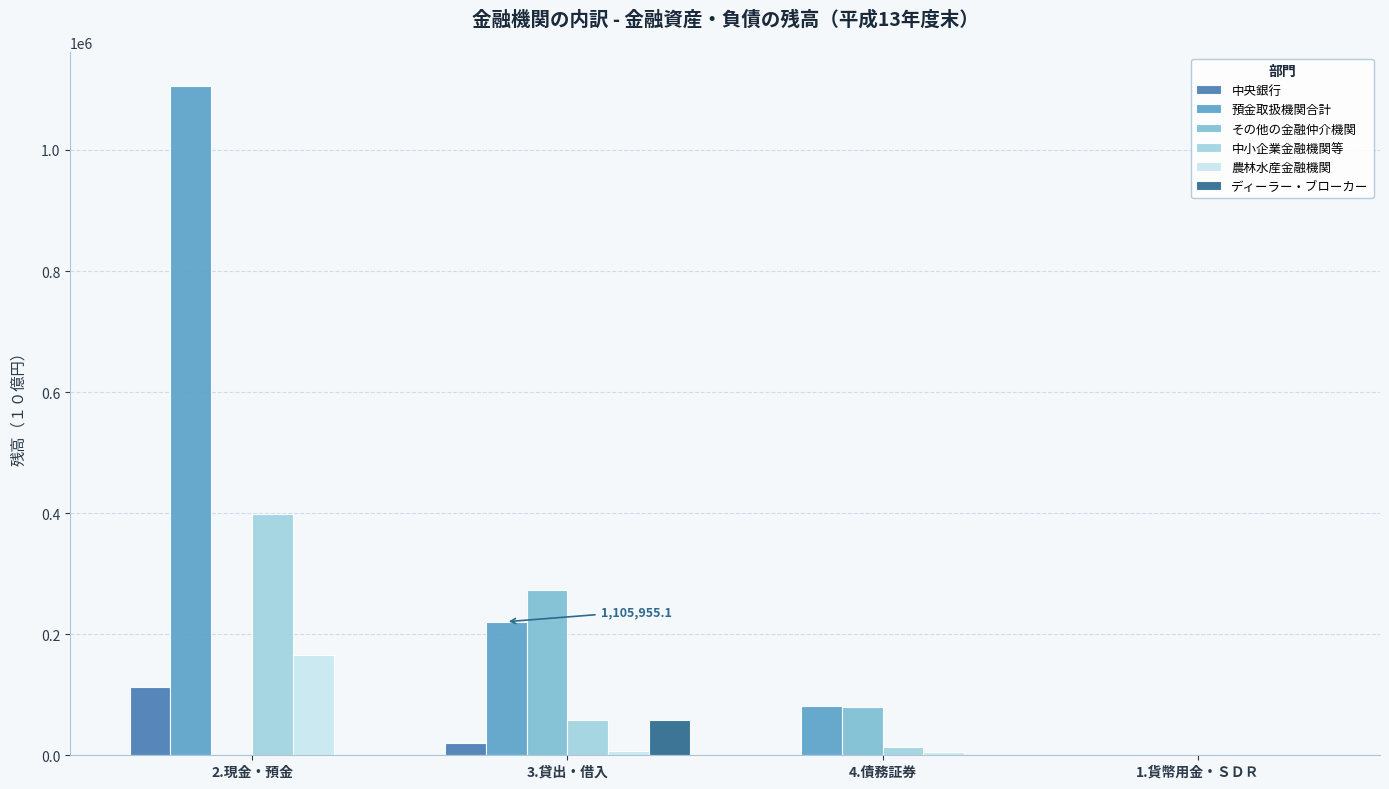

Does the chart contain stacked bars?

No